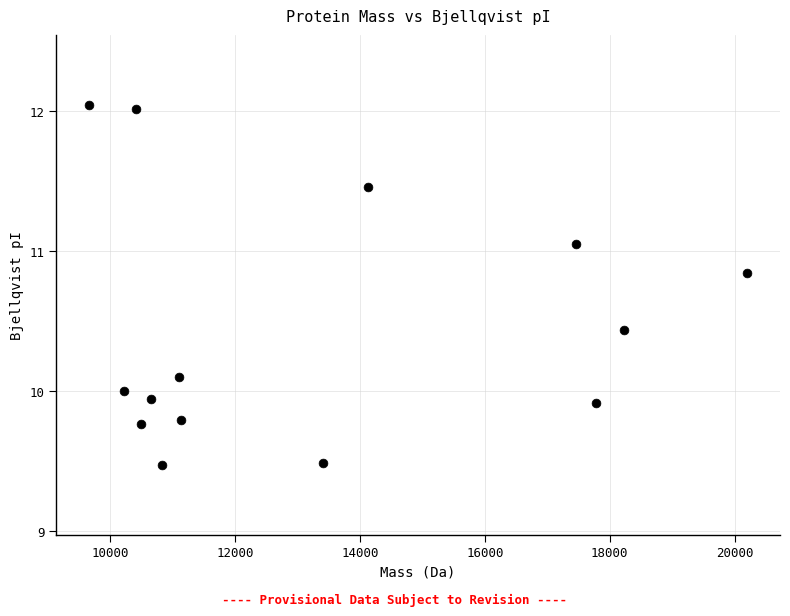

What is the range of X values (max minus min)?

10534.8